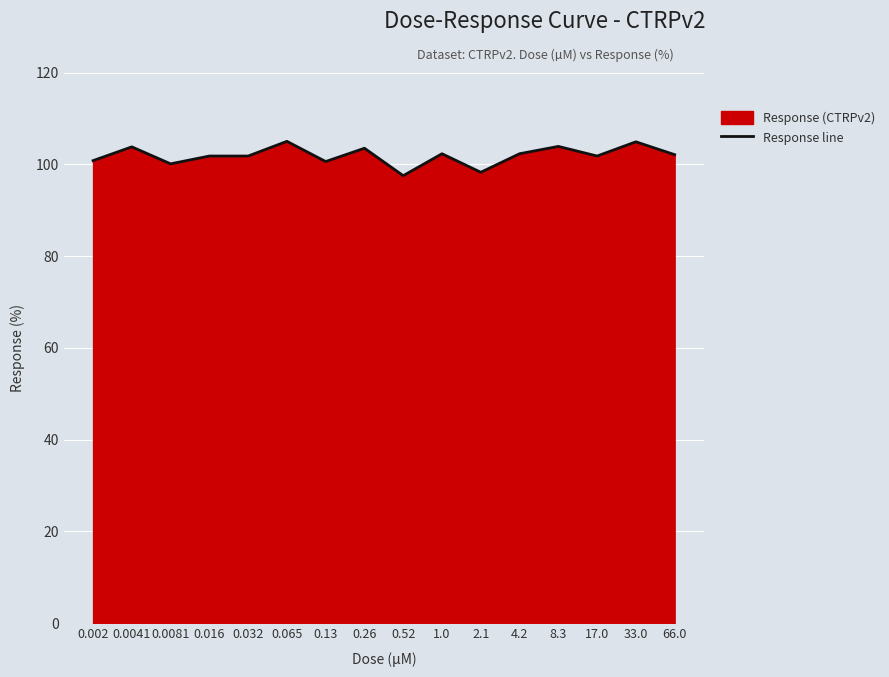

How many data points are less than 102?

8